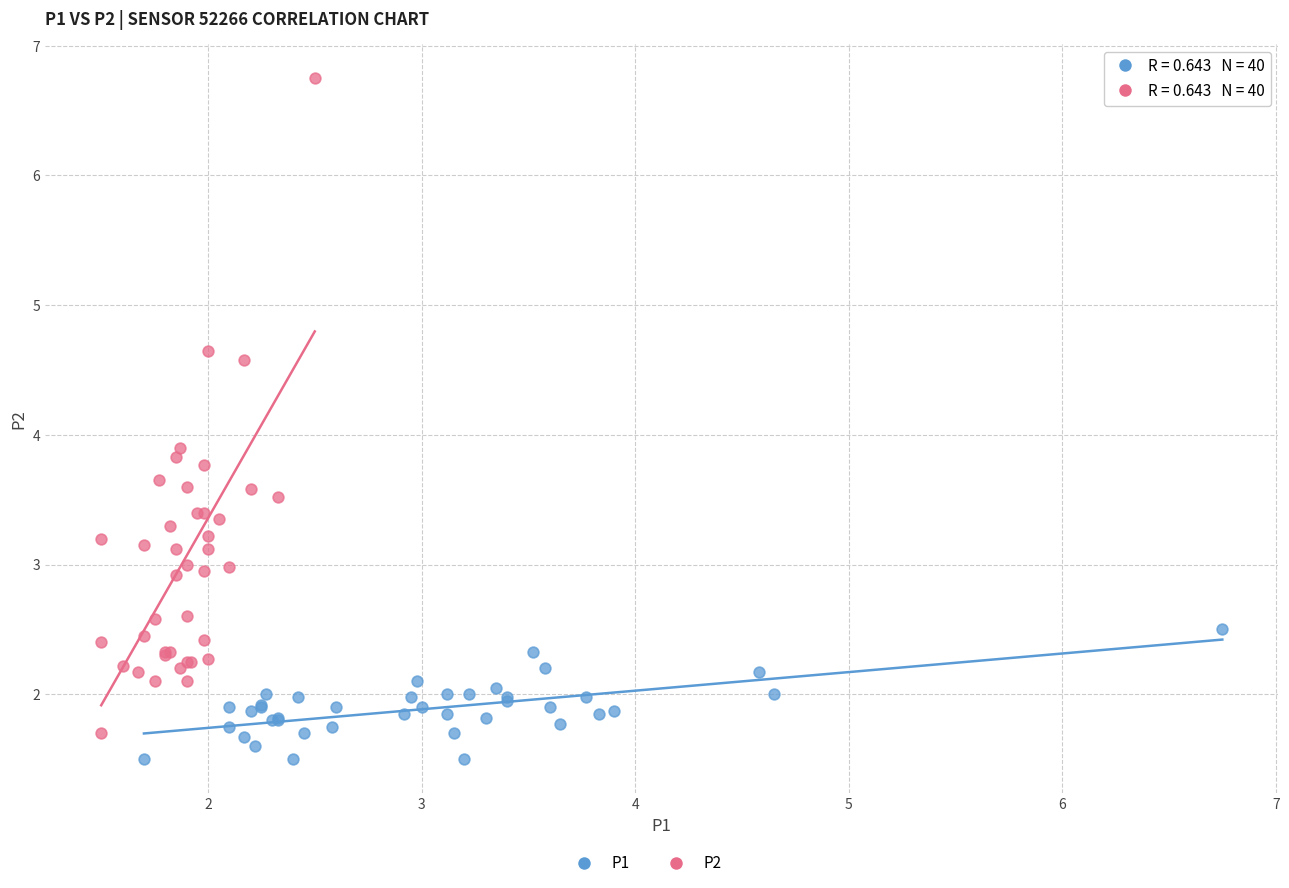

Which series contains the highest Y value?

P2